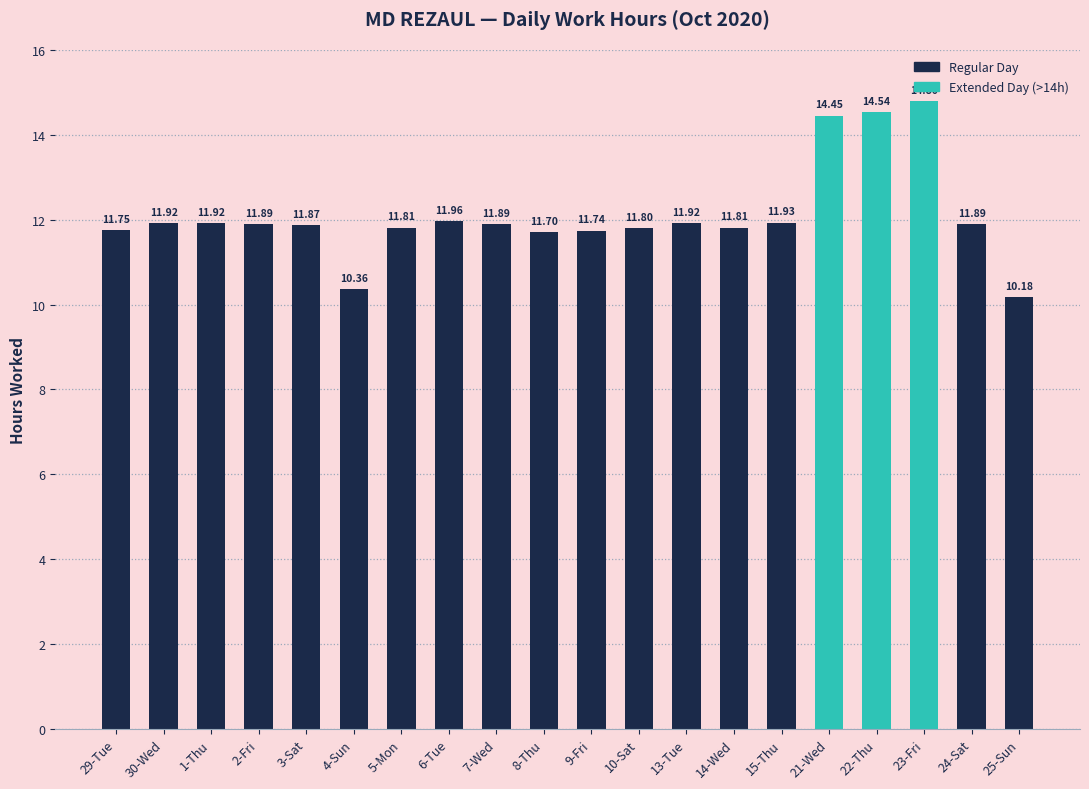

Which has a higher value, 8-Thu or 21-Wed?

21-Wed